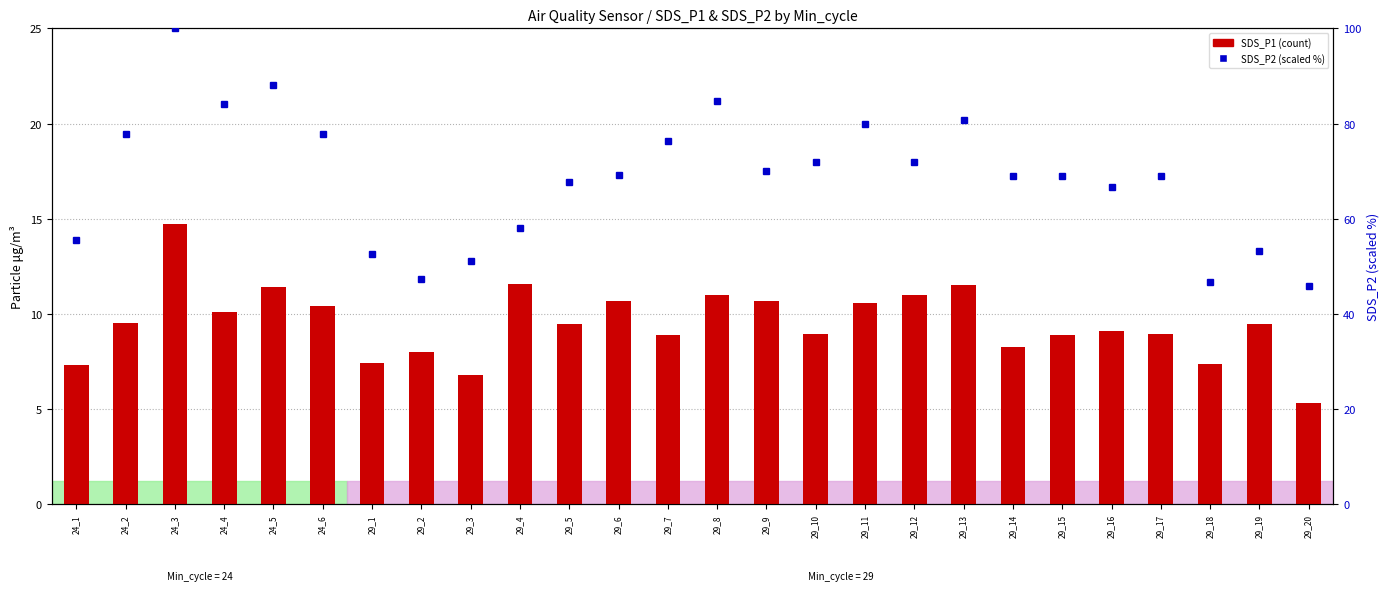

Which has a higher value, 29_19 or 29_18?

29_19